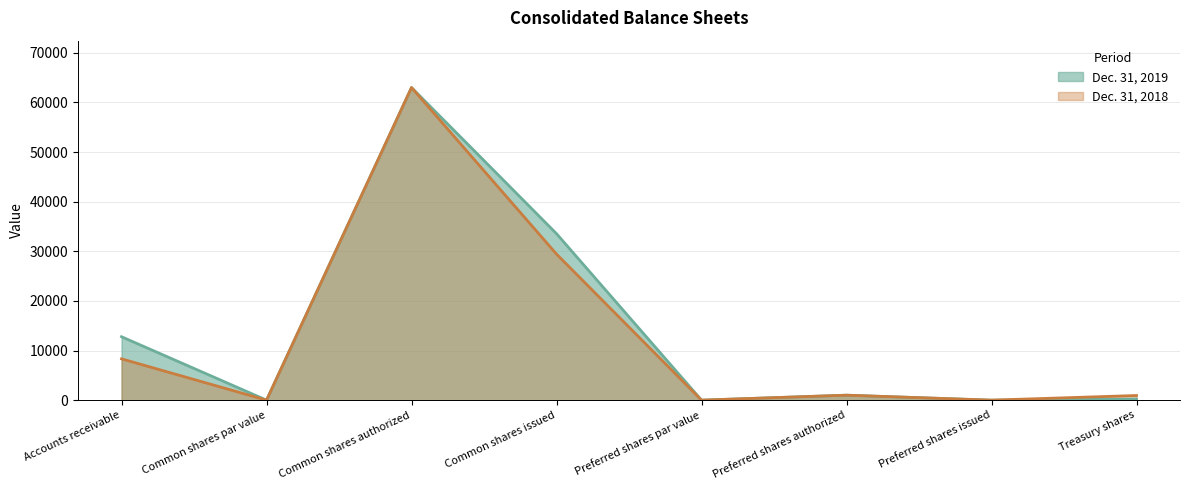

What is the label of the 6th point from the right?

Common shares authorized